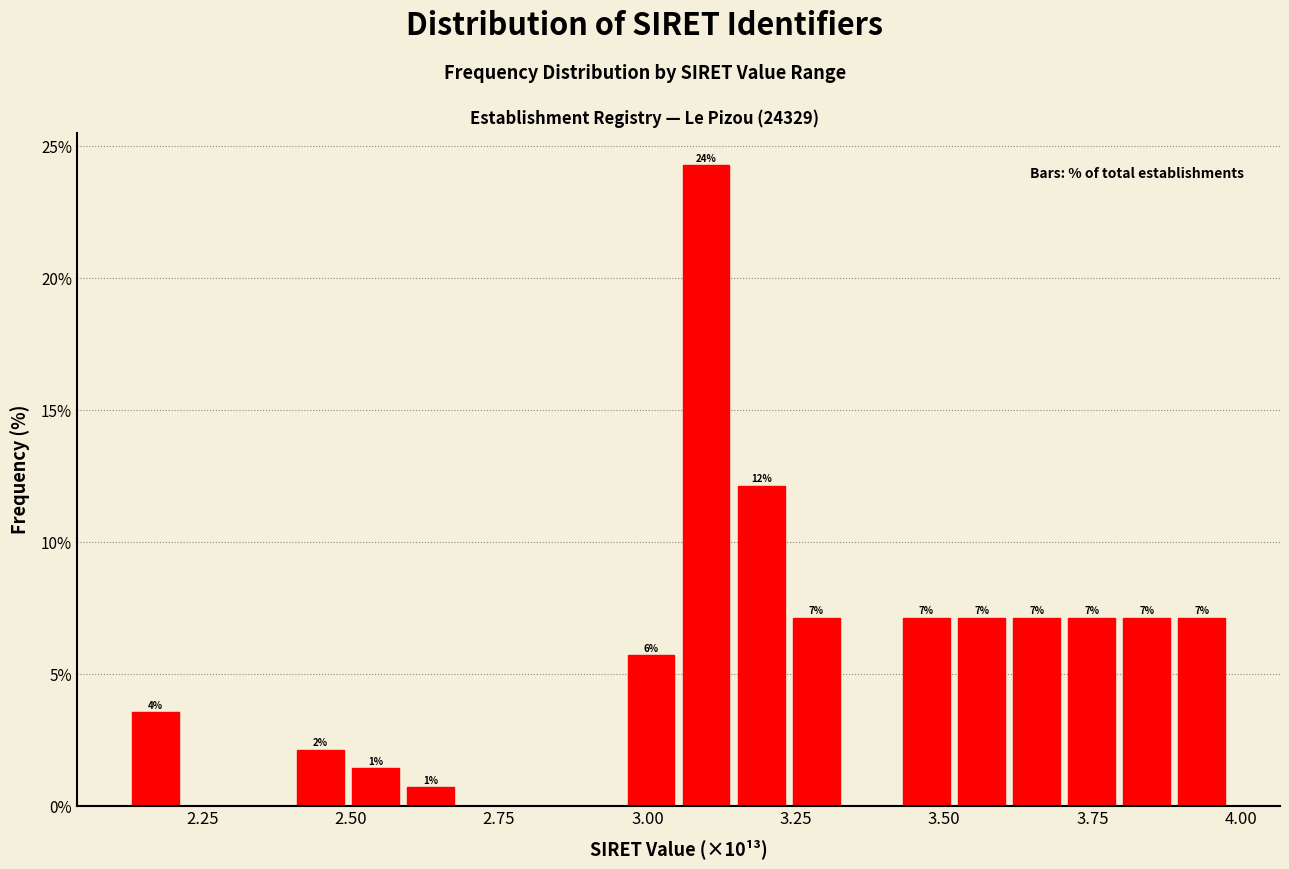

Around what value on the x-axis is the tallest bar? Give the approximate position of its centre, as read against the axis.

3.10